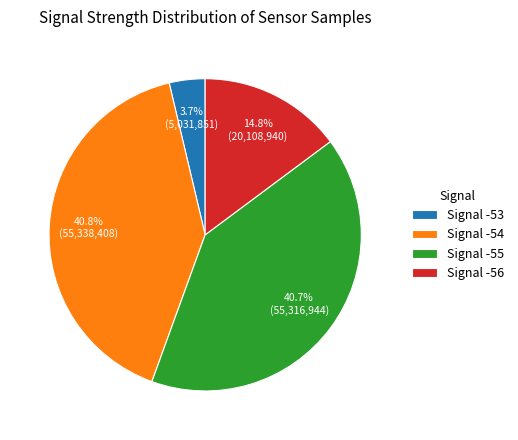

Which has a higher value, Signal -56 or Signal -55?

Signal -55